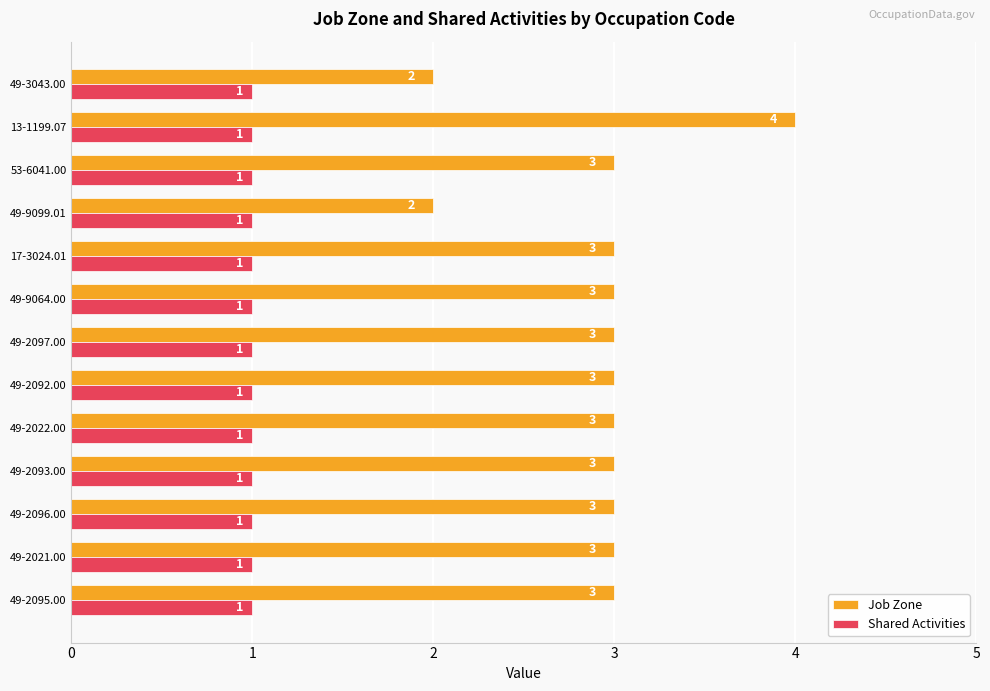

Which series has the largest range (max minus min)?

Job Zone